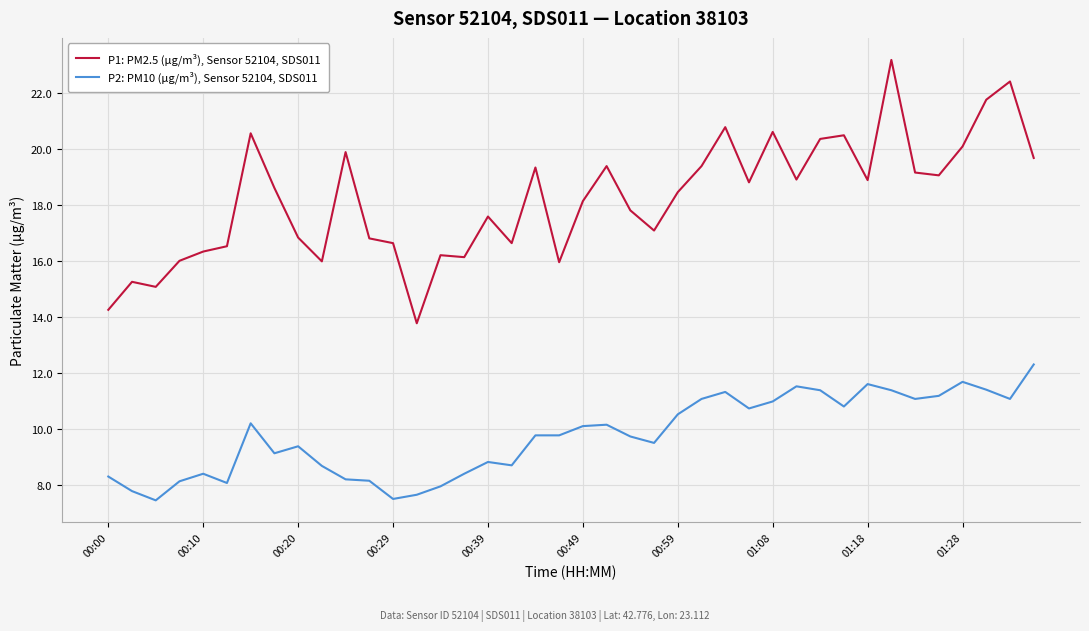

Which series has the largest range (max minus min)?

P1: PM2.5 (µg/m³), Sensor 52104, SDS011